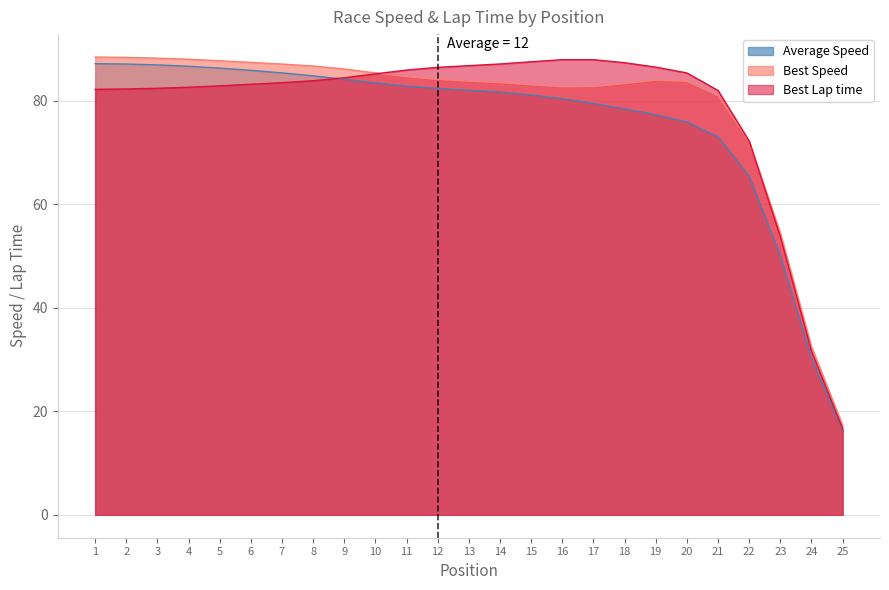

True or false: Average Speed has a value of 78.8 at 18.

True